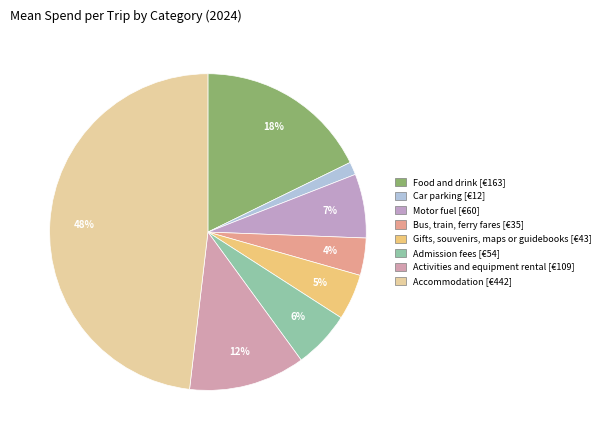

Is there a majority slice in this chart?

No